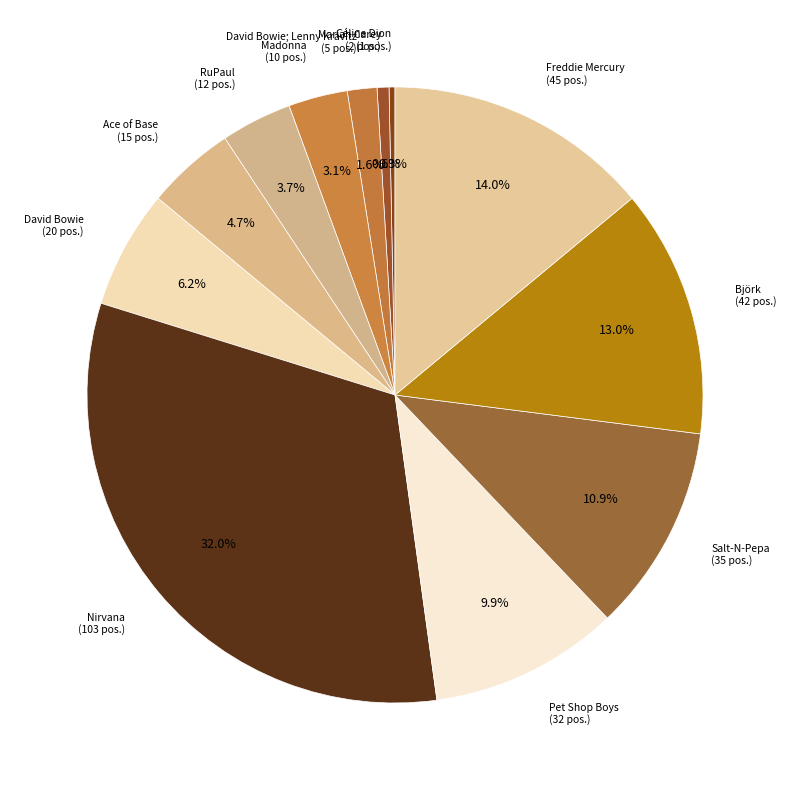

What is the smallest slice in the pie chart?

Céline Dion